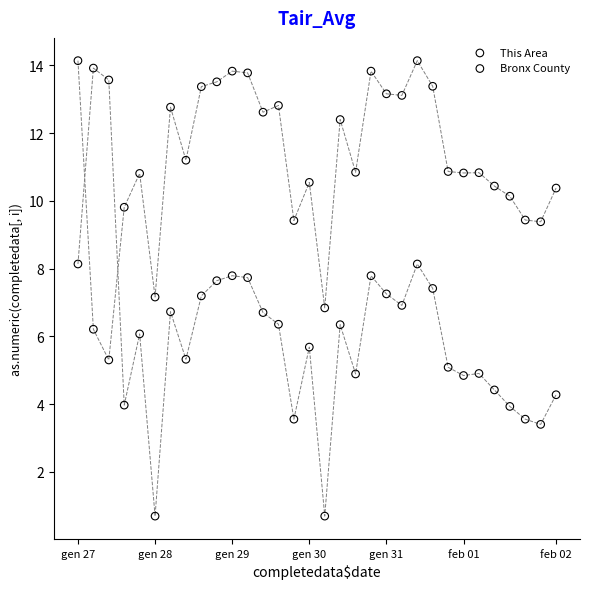

Which series has the widest spread of Y values?

This Area